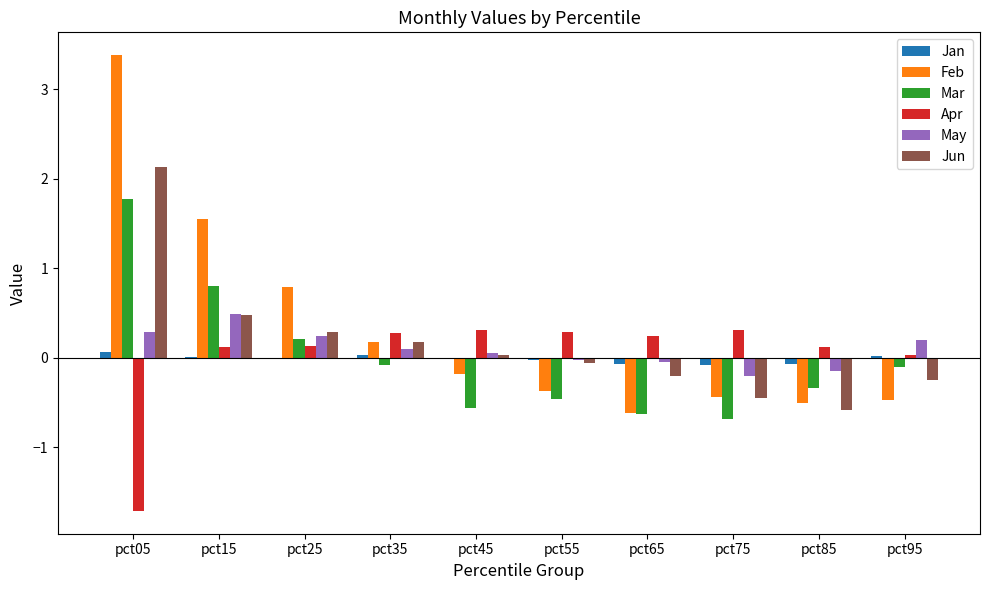

Count the number of data series in this chart.

6